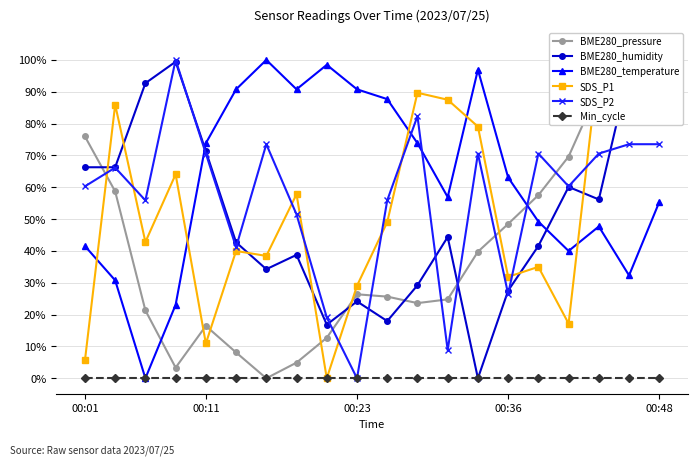

True or false: Min_cycle and BME280_pressure cross at least once.

False